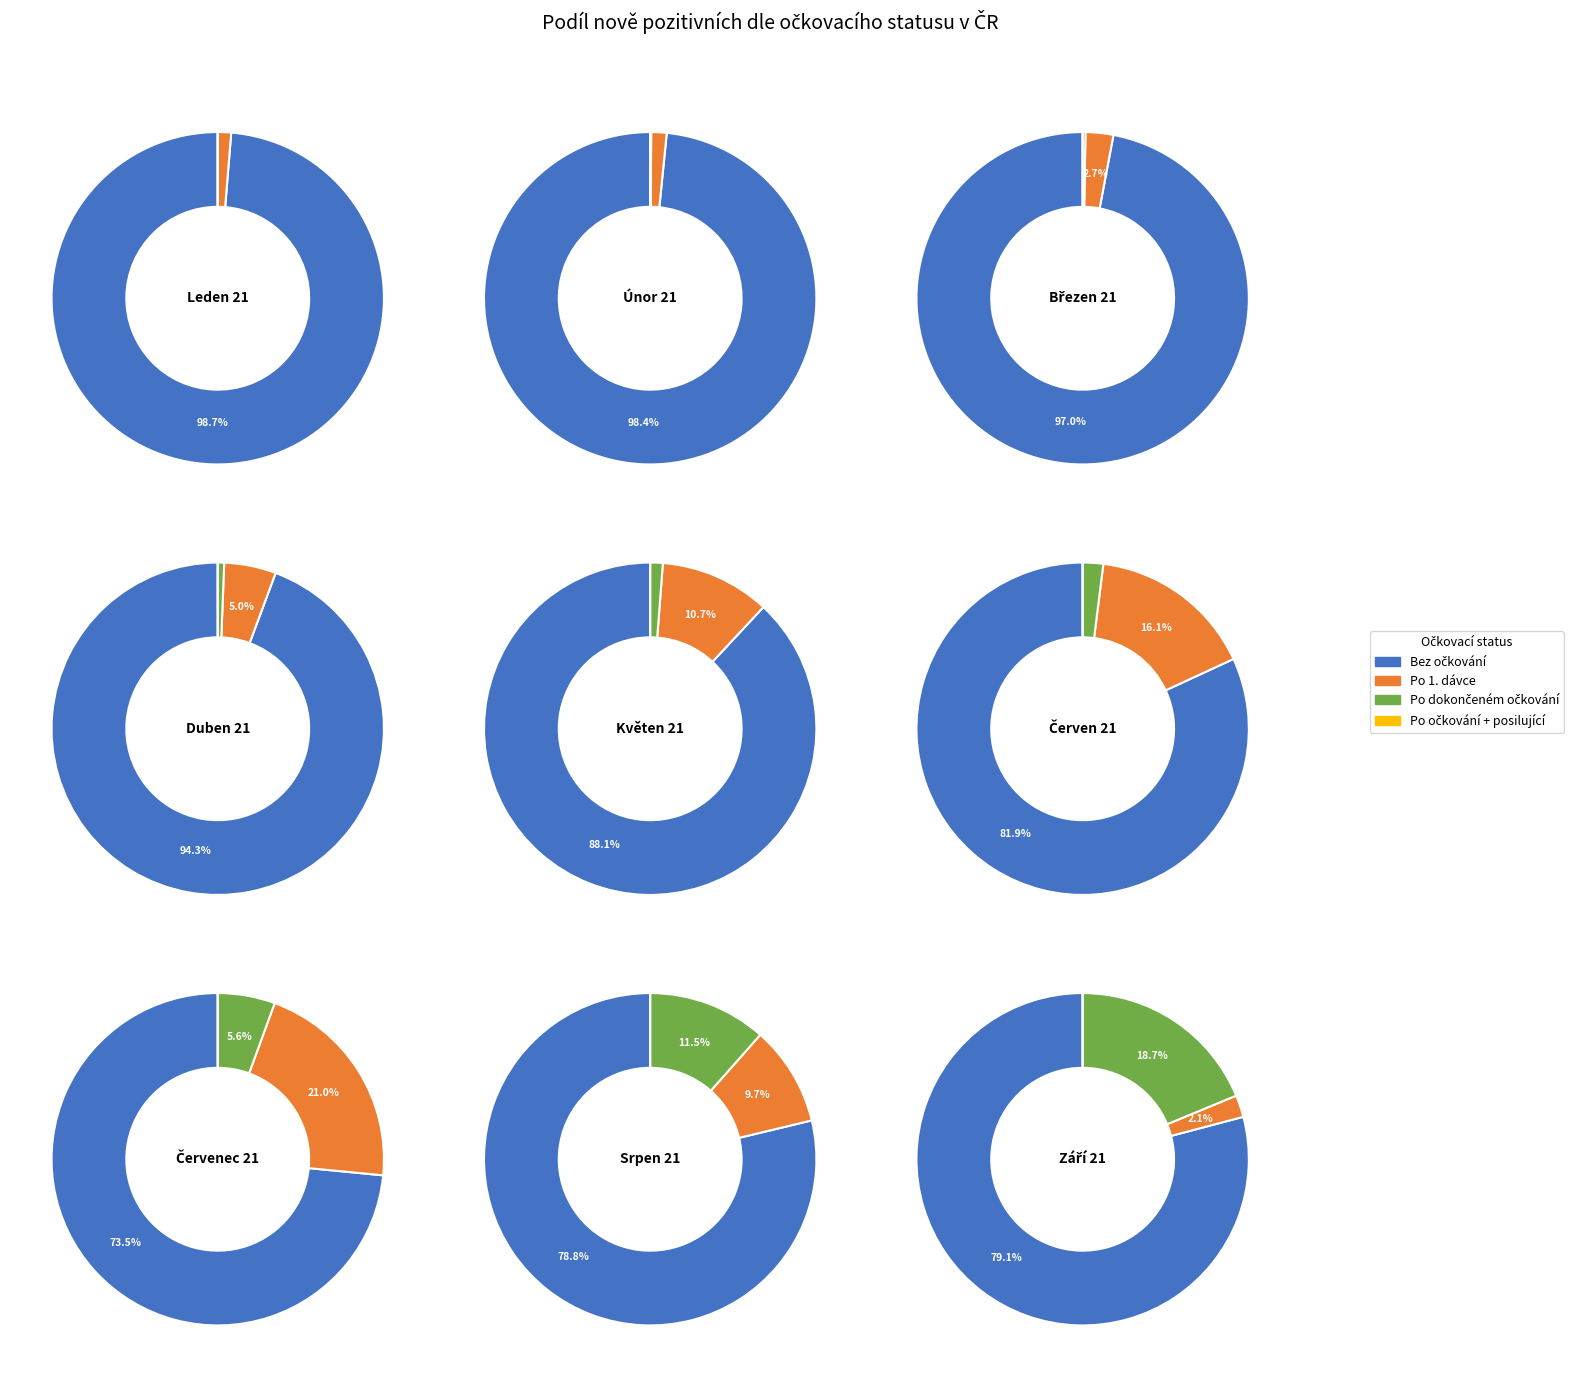

Which category has the smallest portion of the pie?

2021-01 Leden